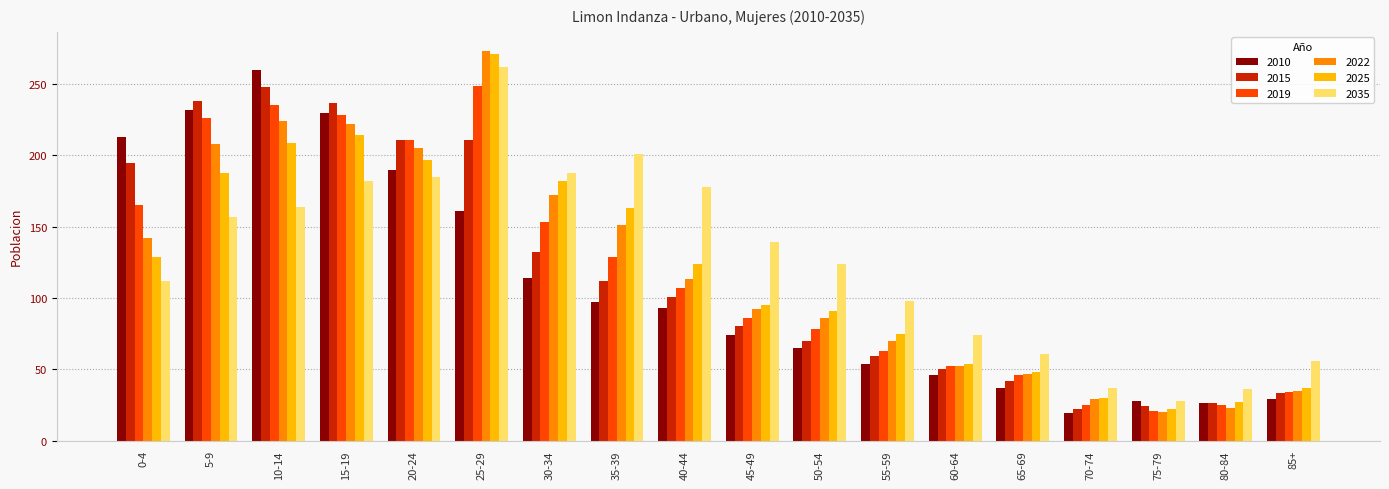

What is the average value of the 2022 series?

120